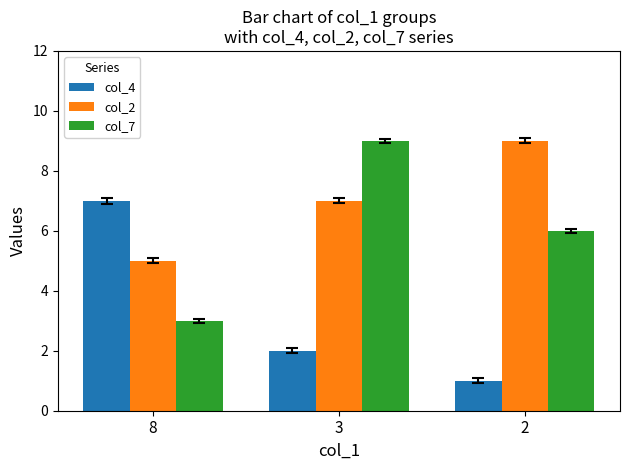

What is the value of the col_4 bar at the 3rd from the left?

1